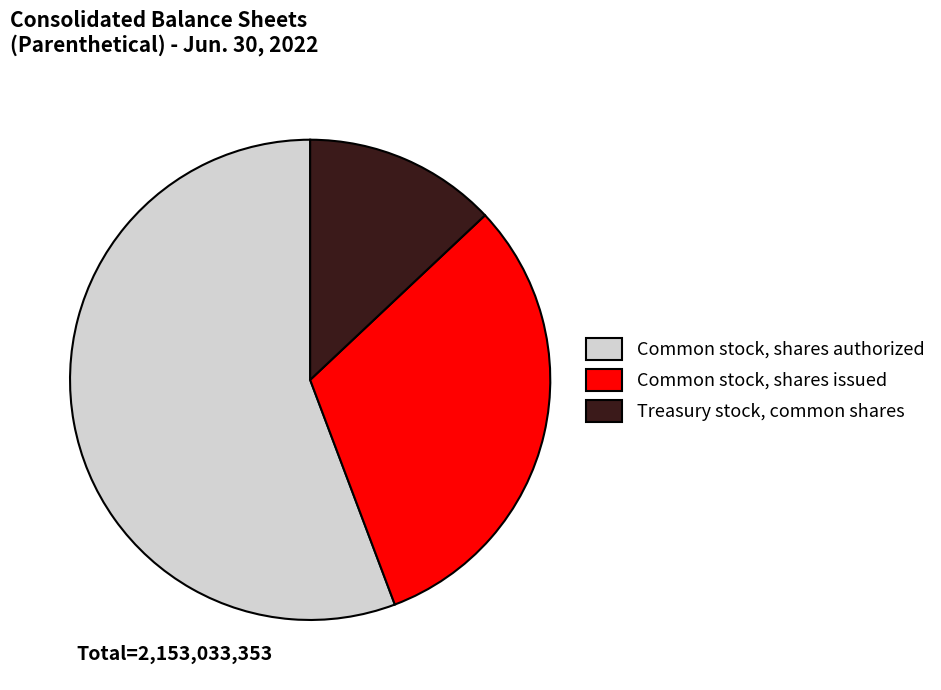

Combined, do Treasury stock, common shares and Common stock, shares authorized account for over 50%?

Yes